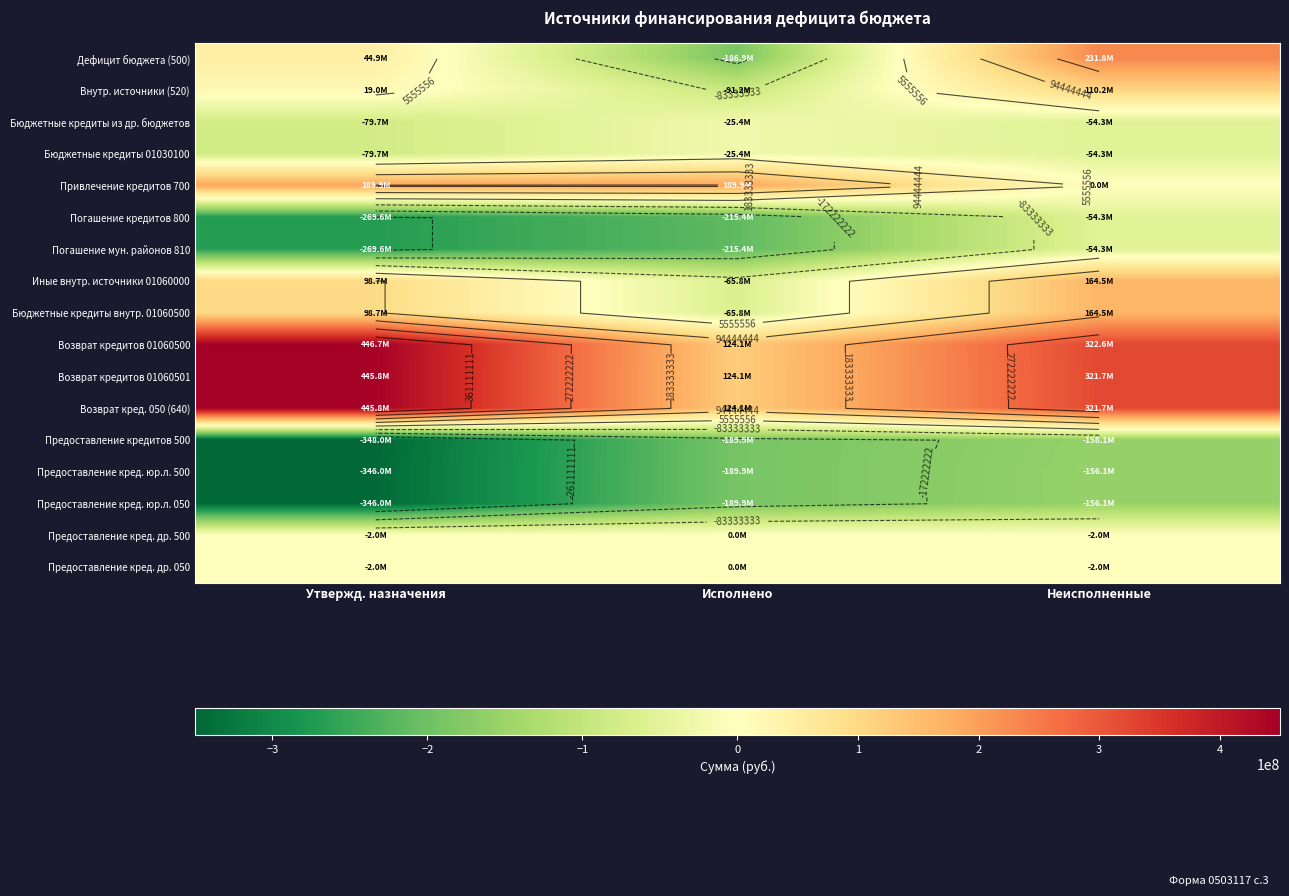

What is the sum of all Погашение кредитов 800 values?

-539252139.0